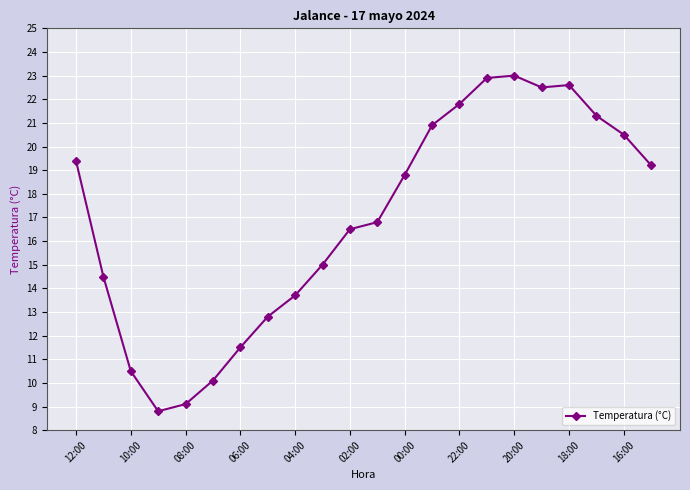

What is the average value?

16.9